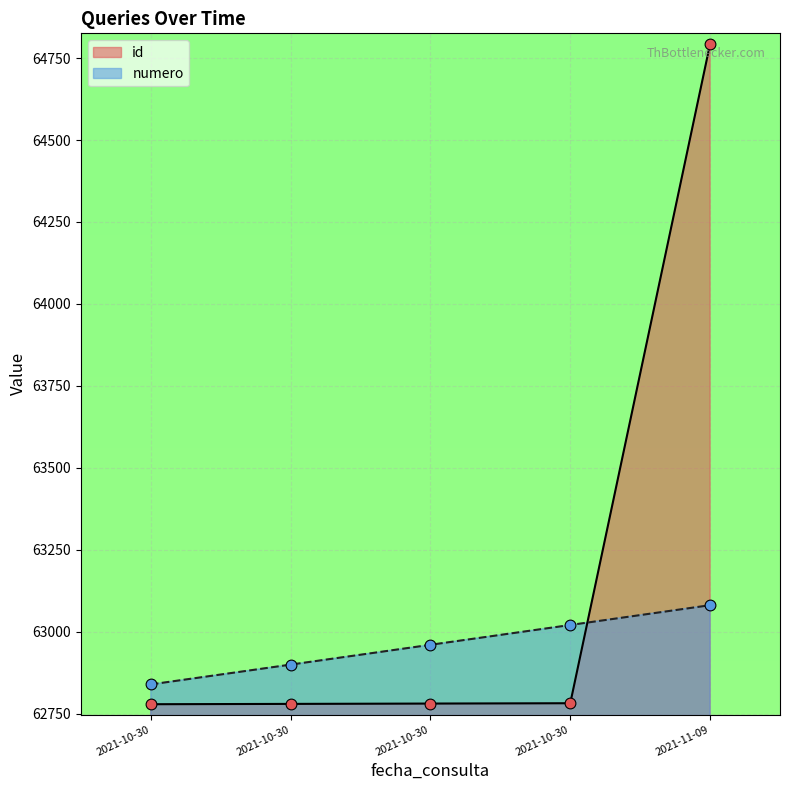

How many lines are shown in the chart?

2